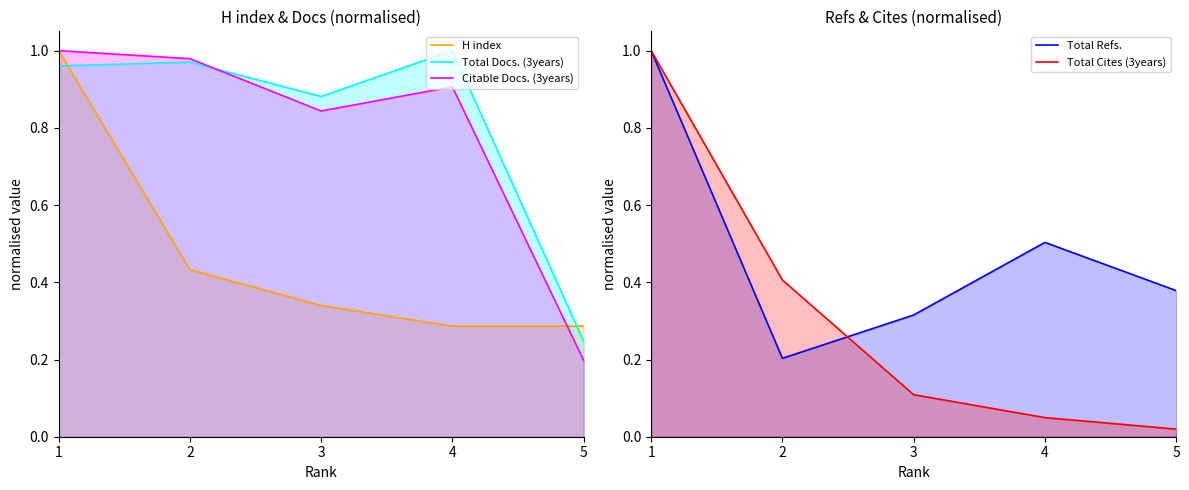

Where is the first local maximum for Total Docs. (3years)?

2